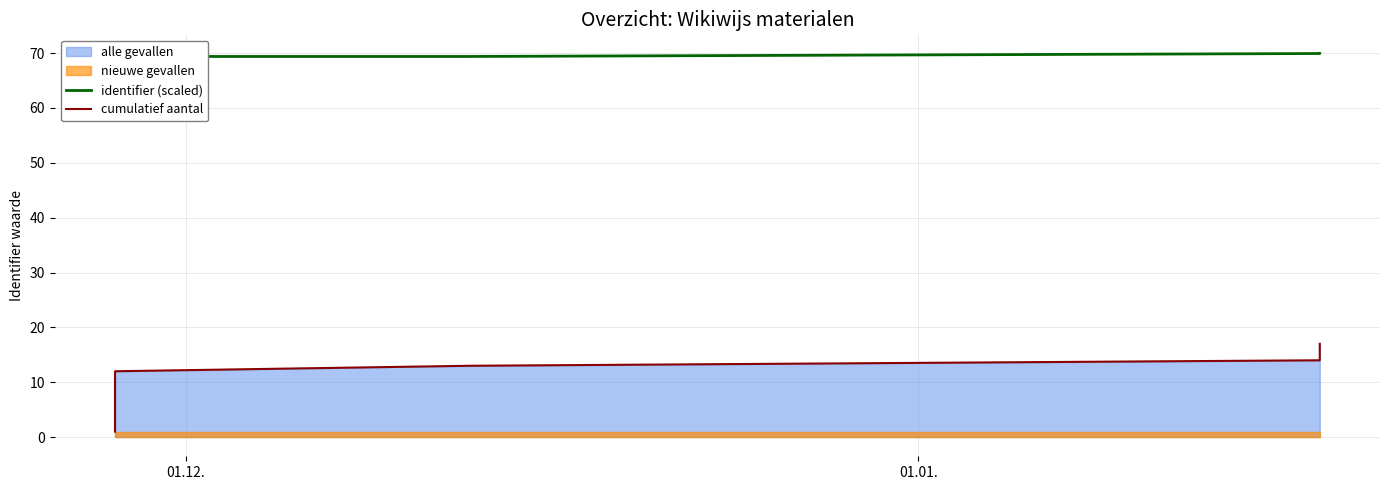

What is the maximum value shown in the chart?

69.9